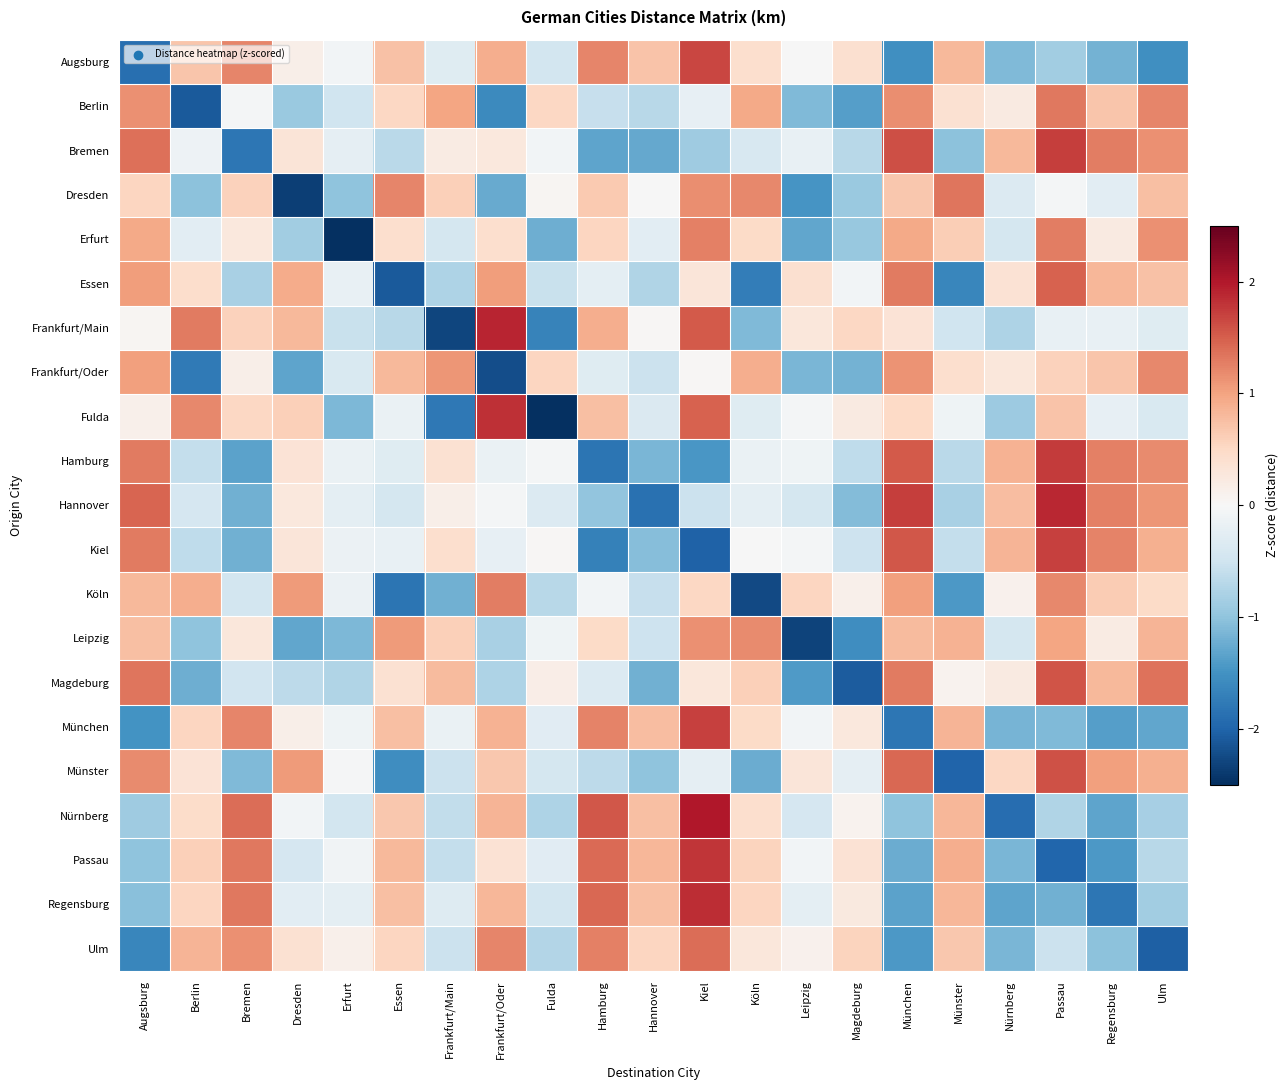

What is the minimum value shown in the chart?

-2.8